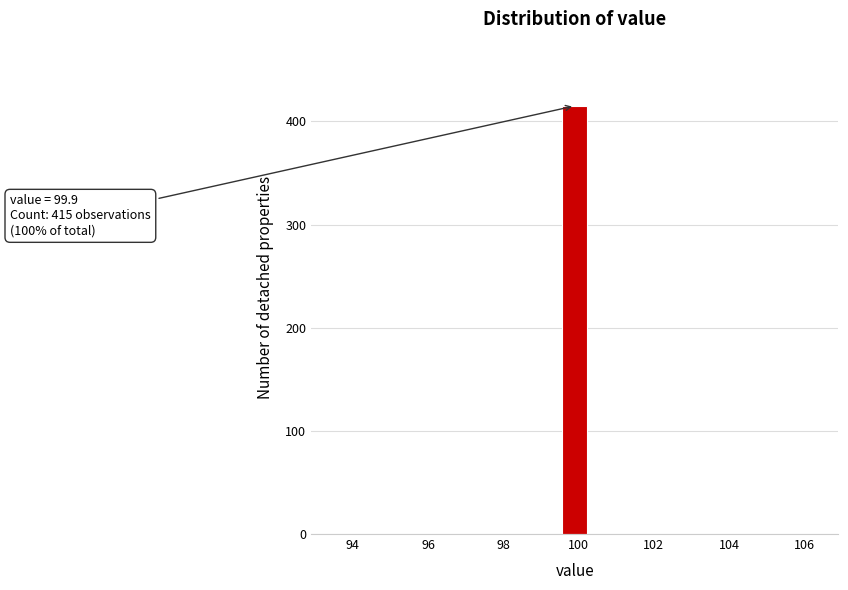

Around what value on the x-axis is the tallest bar? Give the approximate position of its centre, as read against the axis.

100.0